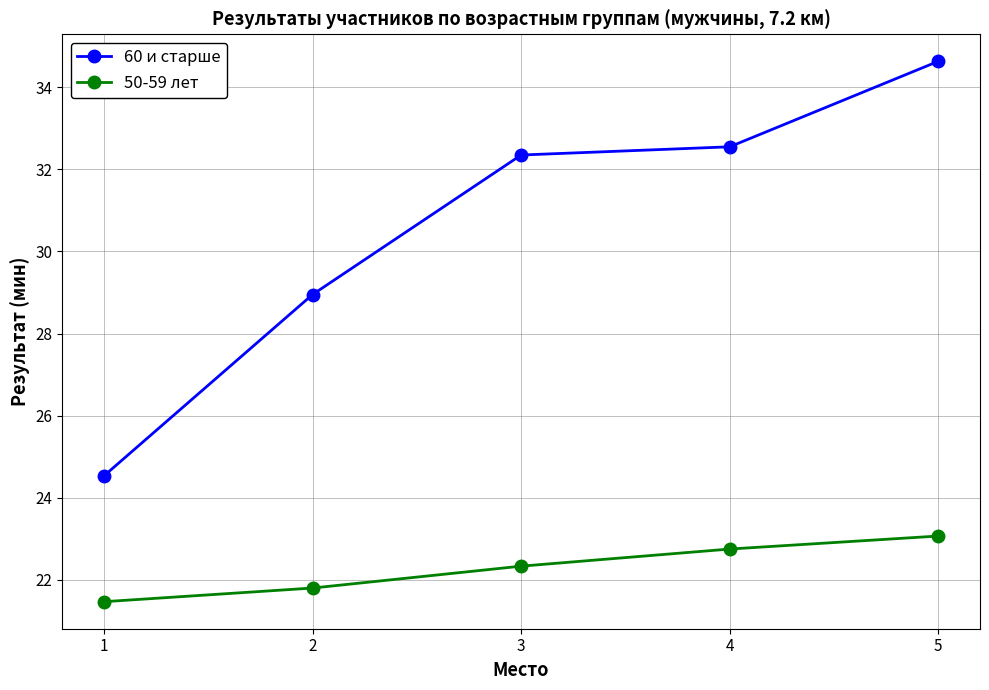

Where does the 50-59 лет series first go above 22?

3